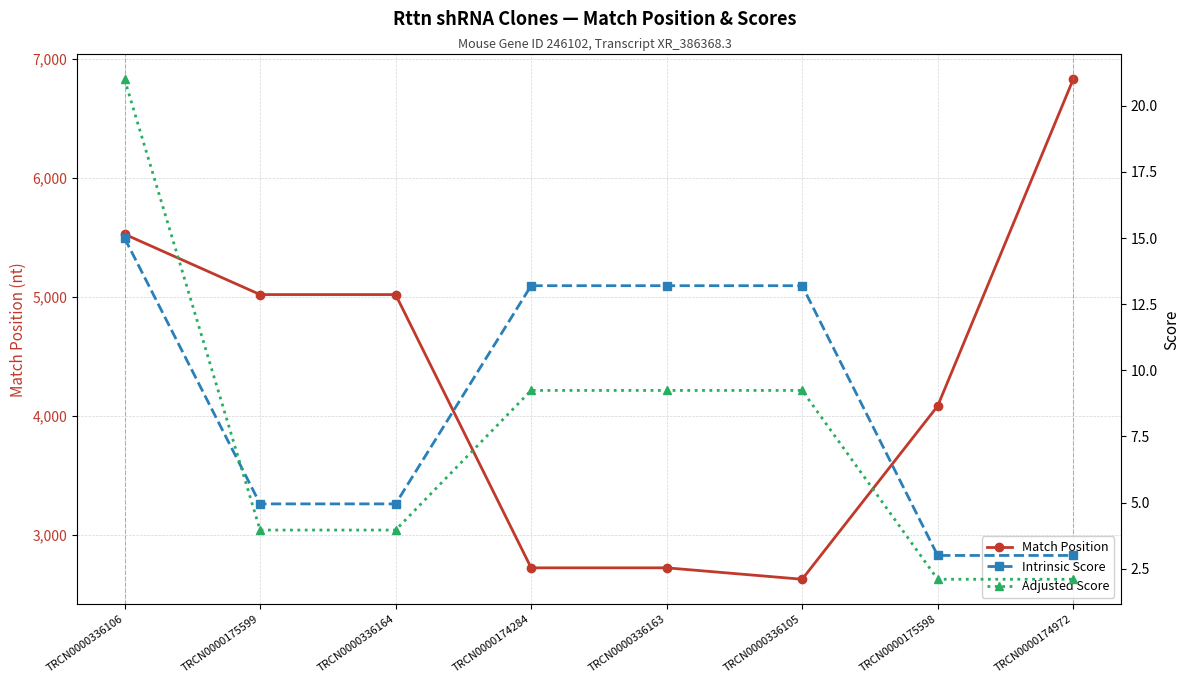

How many data points in Adjusted Score are less than 9?

4